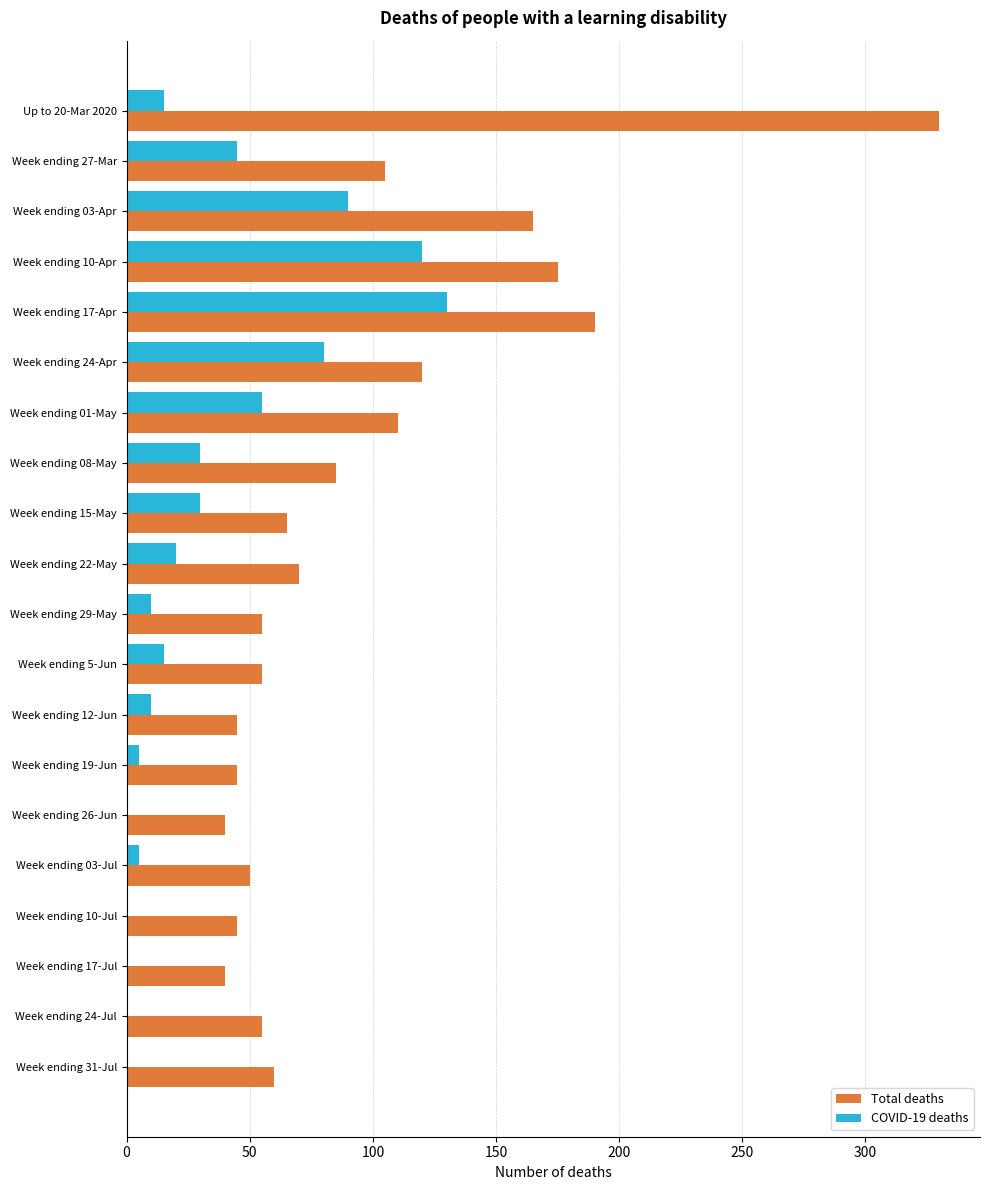

At which category does the chart reach its peak across all series?

Up to 20-Mar 2020